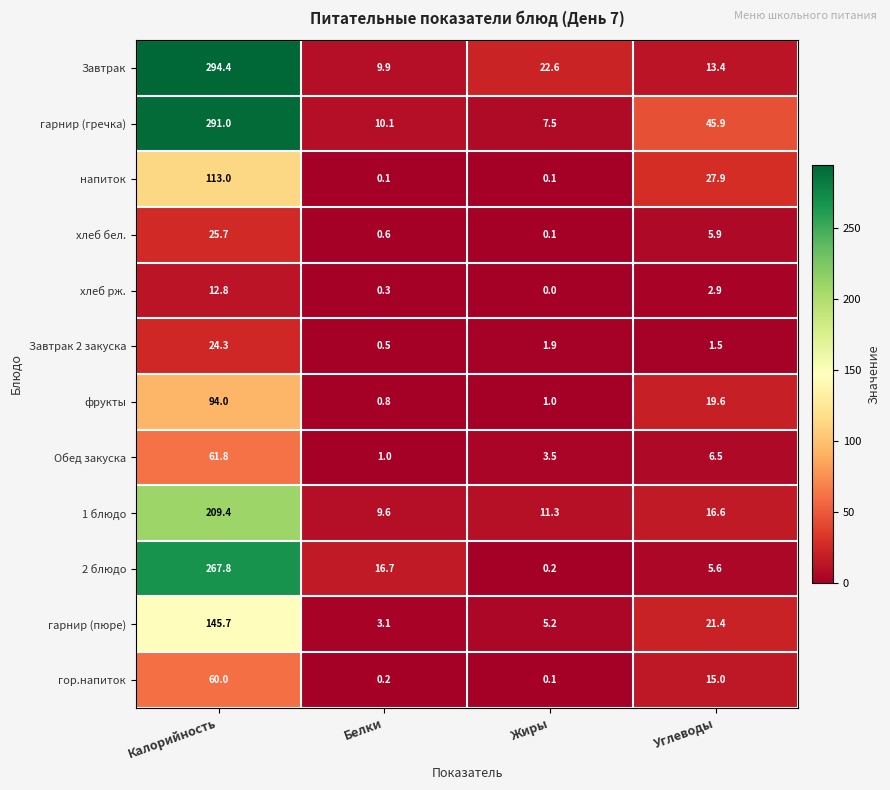

Where does the Обед закуска series first go above 6?

Калорийность